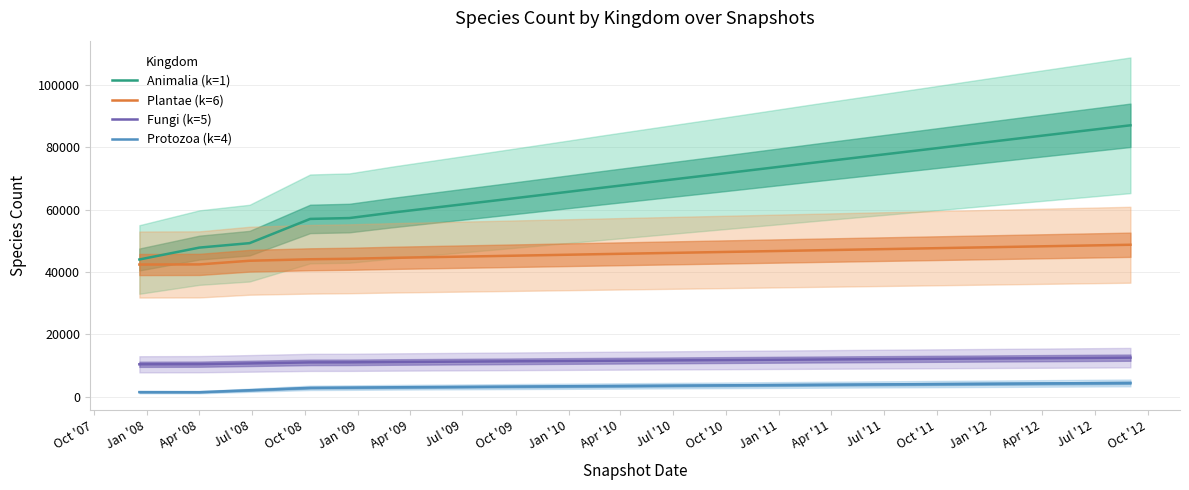

True or false: Protozoa (k=4) and Fungi (k=5) cross at least once.

False